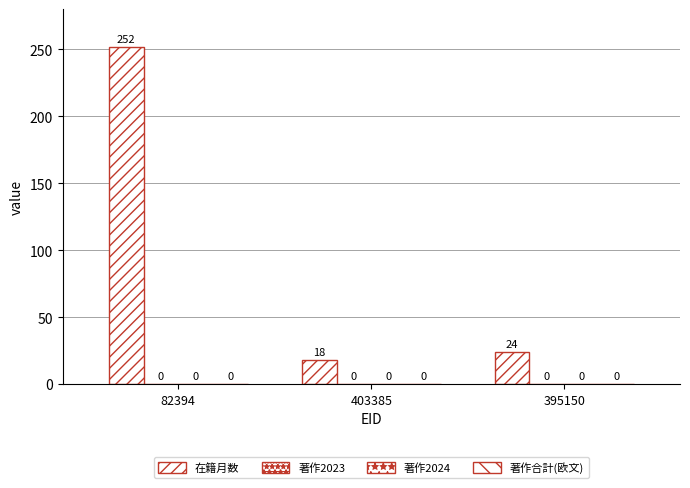

Does the chart contain any negative values?

No